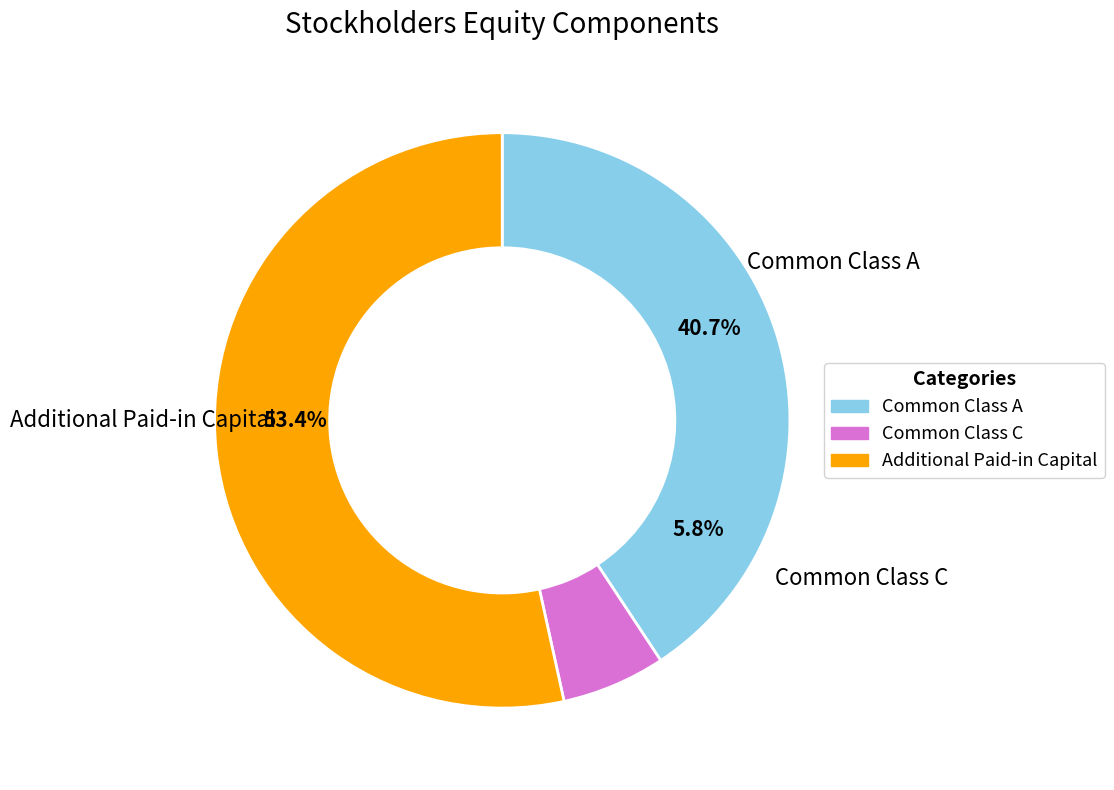

Combined, do Common Class A and Additional Paid-in Capital account for over 50%?

Yes